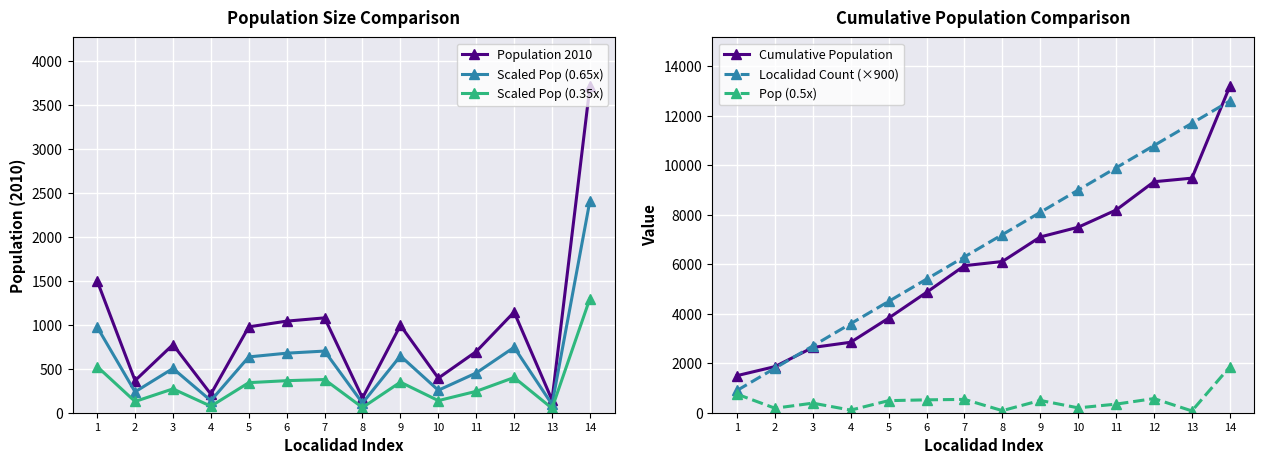

Is this an area chart (filled region under the line)?

No